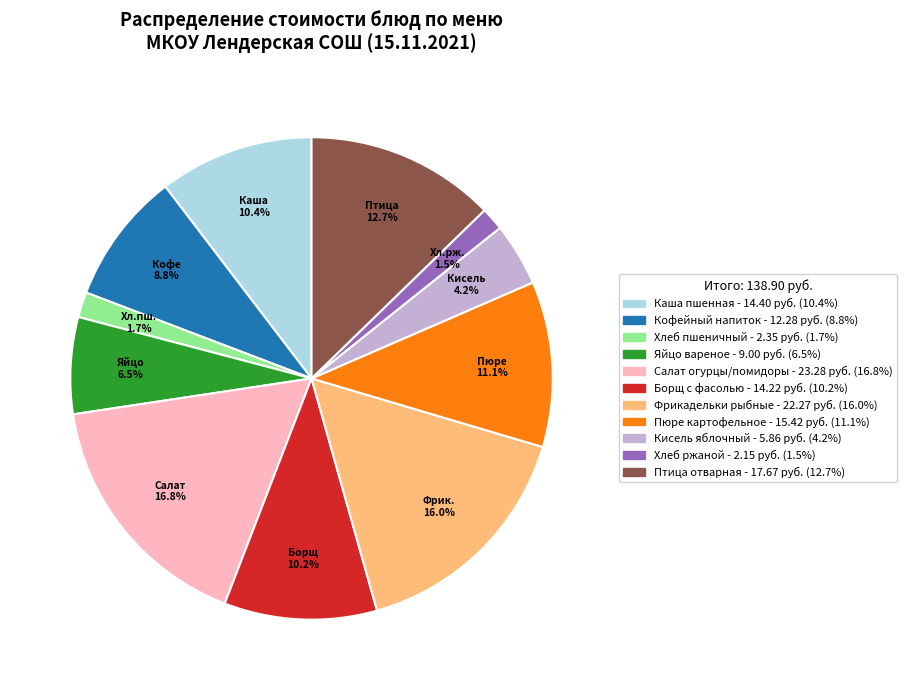

To the nearest percent, what is the difference between the largest and smallest slice percentages?

15%